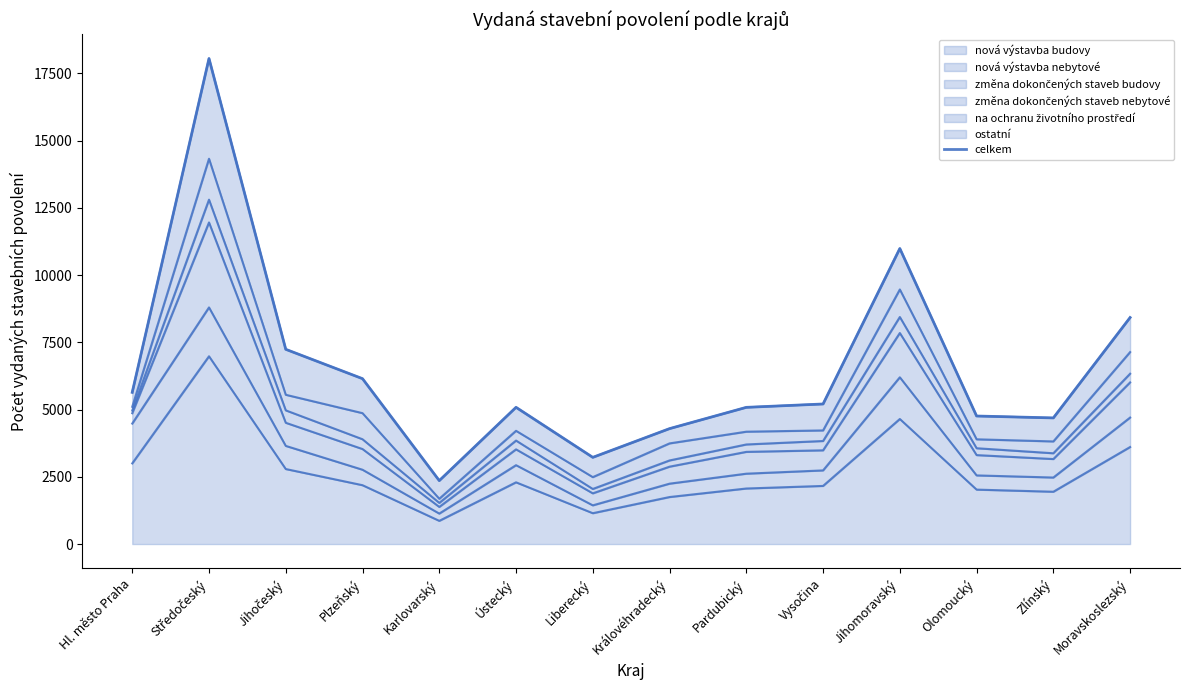

The chart shows a value of 890 at Královéhradecký. True or false?

False